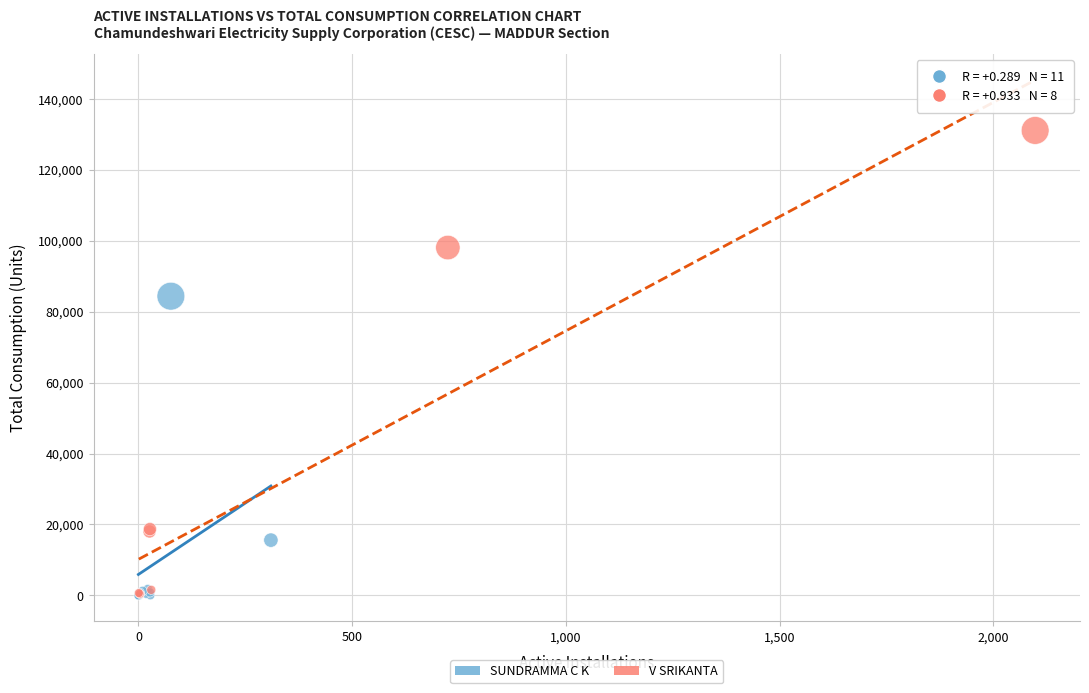

Which series has the widest spread of Y values?

V SRIKANTA